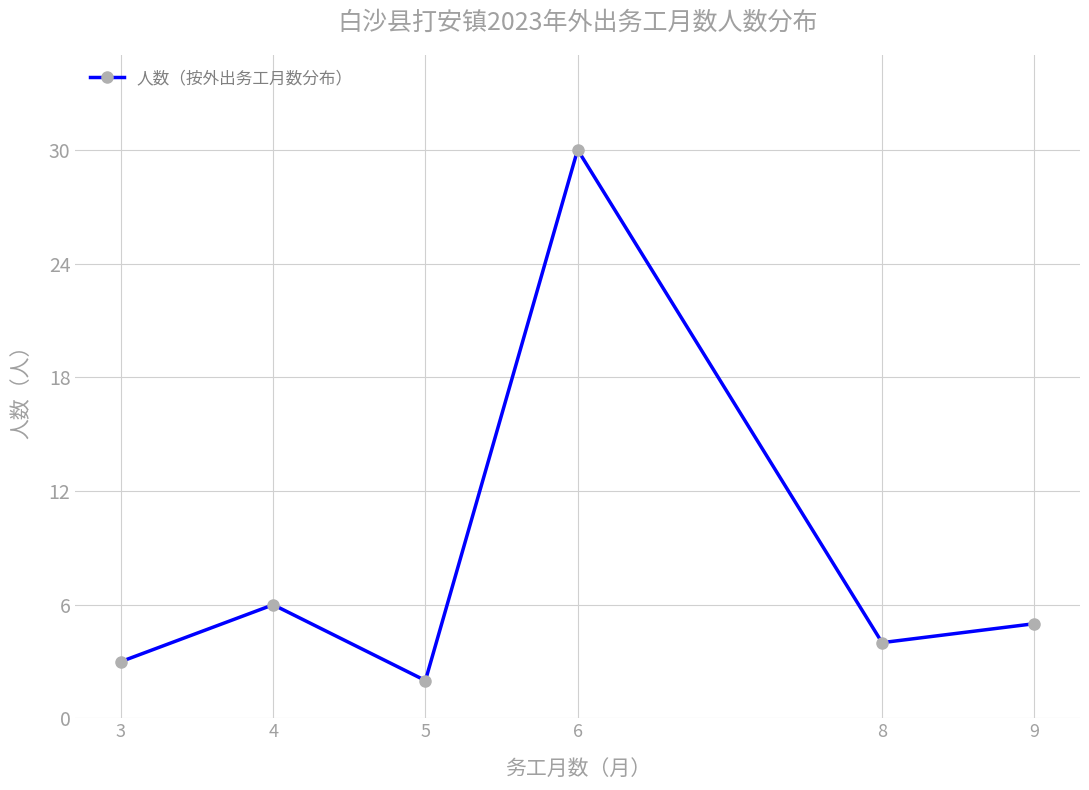

Reading right to left, extract all data points from this chart.

9=5	8=4	6=30	5=2	4=6	3=3